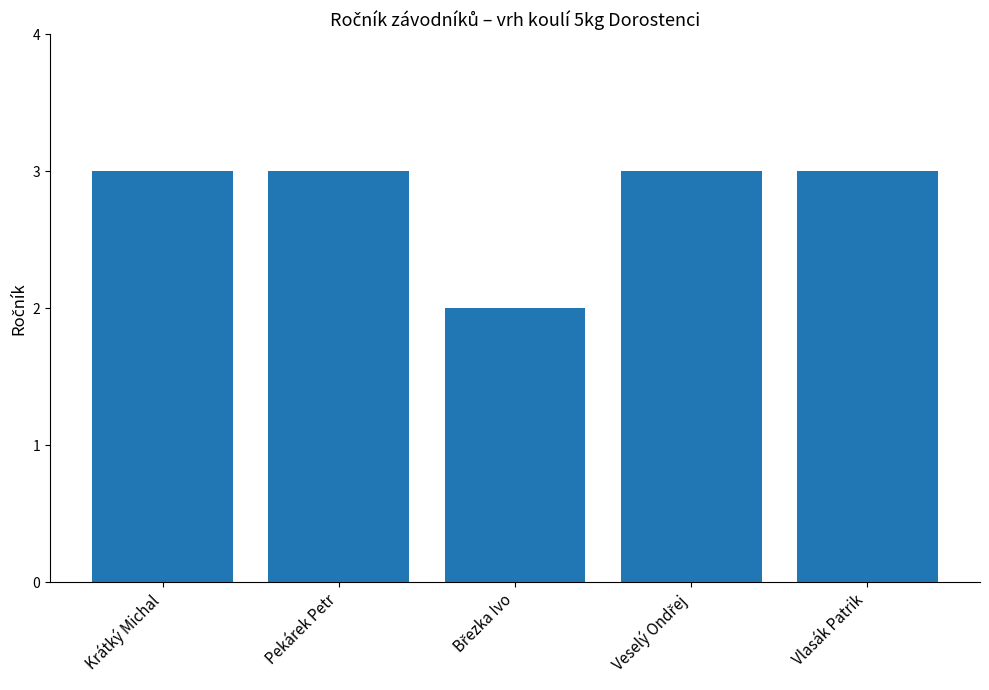

Reading left to right, transcribe all the data shown in this chart.

3	3	2	3	3